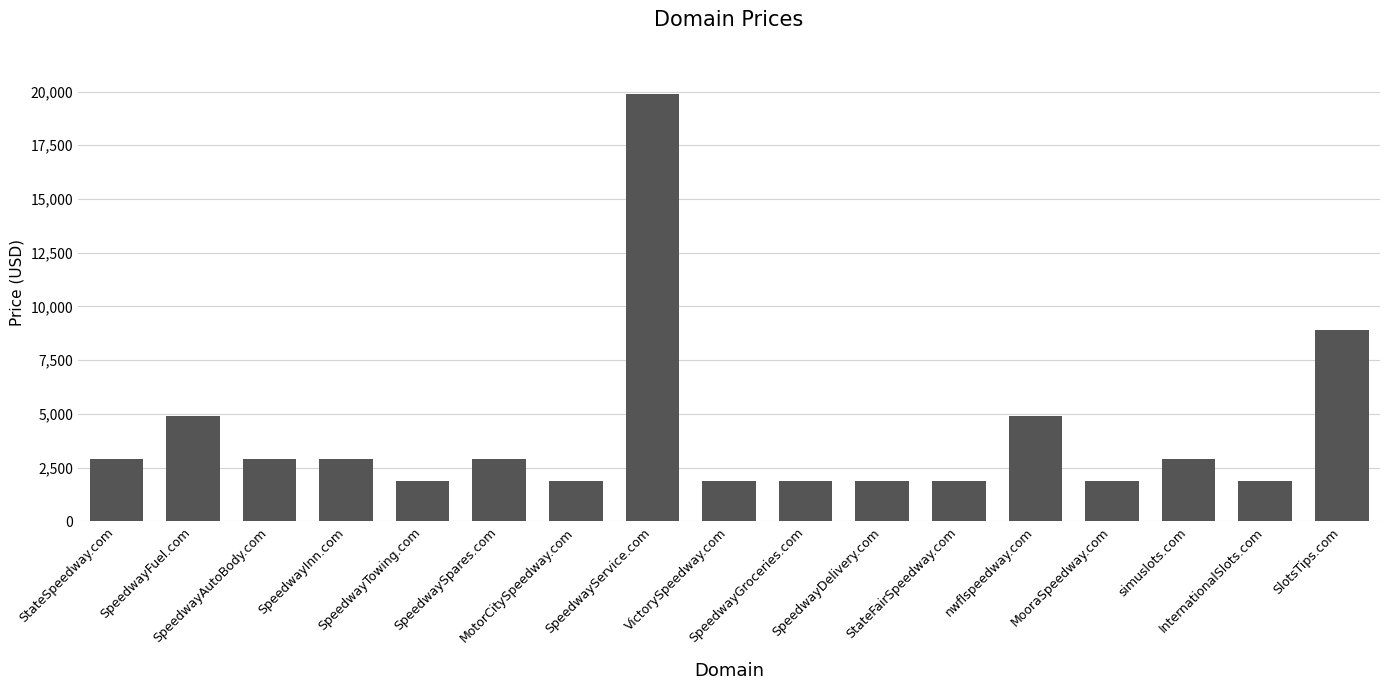

What position from the right is InternationalSlots.com?

2